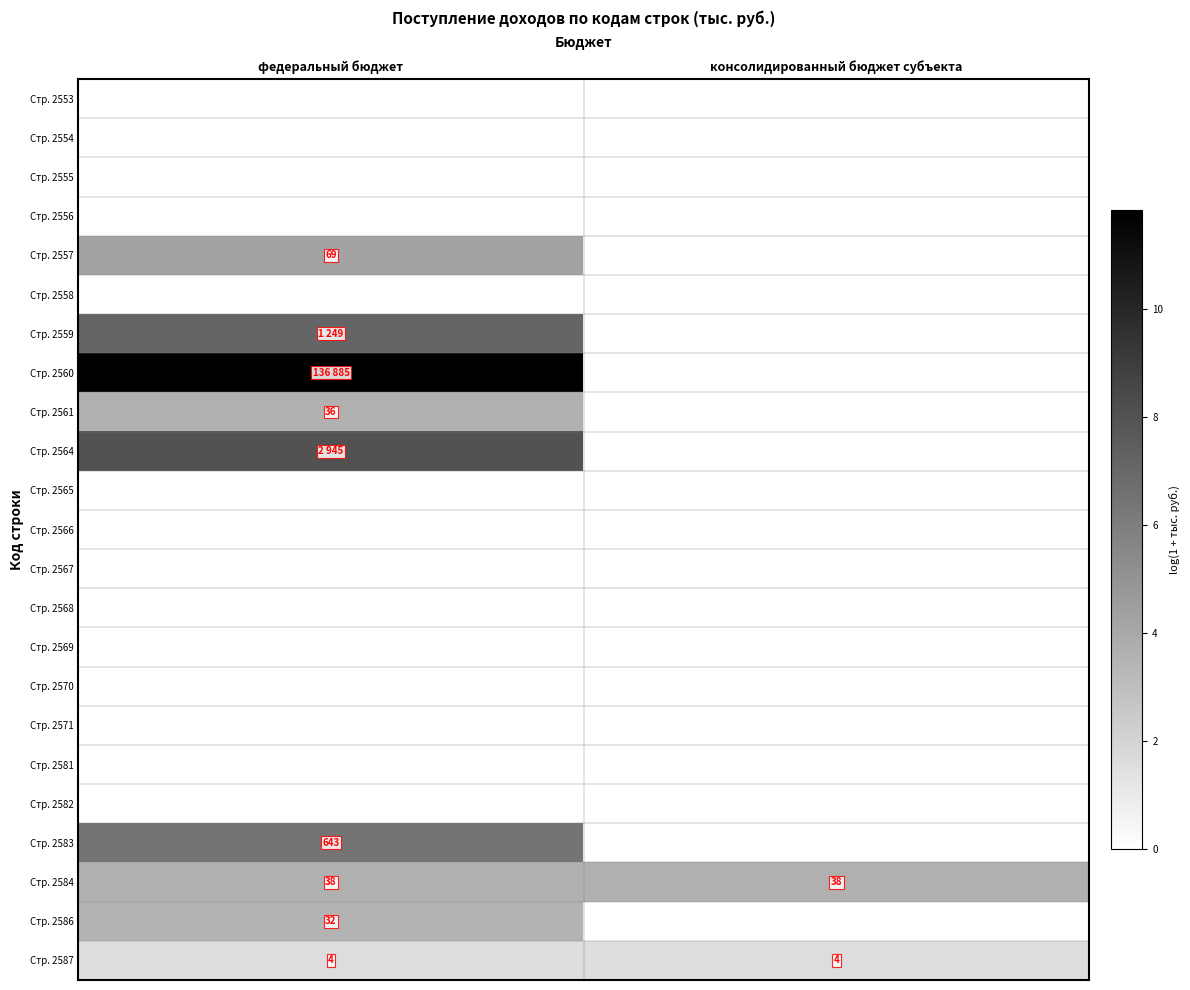

At консолидированный бюджет субъекта, list the series in order from smallest to largest.

Стр. 2553, Стр. 2554, Стр. 2555, Стр. 2556, Стр. 2557, Стр. 2558, Стр. 2559, Стр. 2560, Стр. 2561, Стр. 2564, Стр. 2565, Стр. 2566, Стр. 2567, Стр. 2568, Стр. 2569, Стр. 2570, Стр. 2571, Стр. 2581, Стр. 2582, Стр. 2583, Стр. 2586, Стр. 2587, Стр. 2584